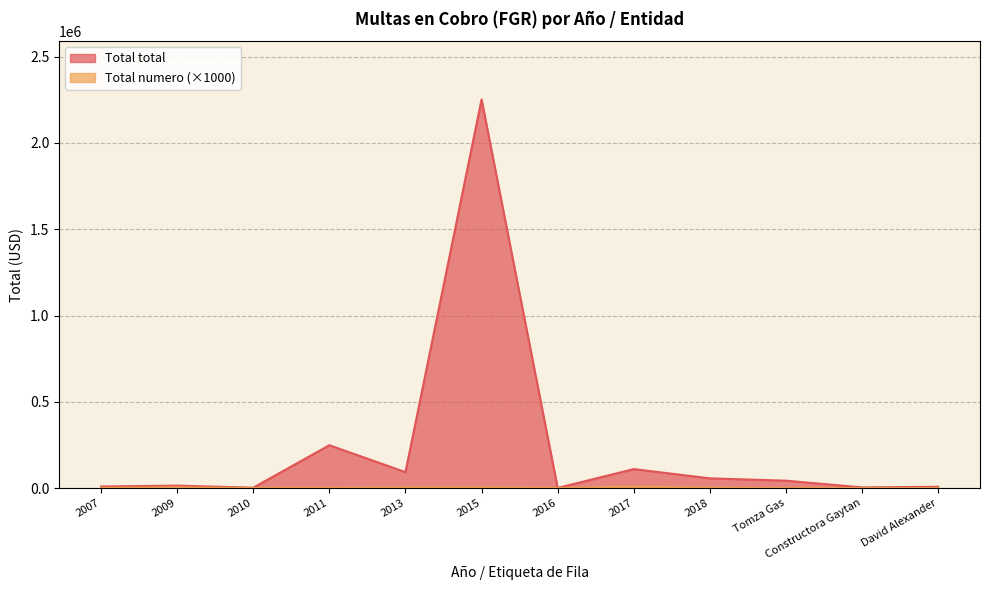

Reading left to right, extract all data points from this chart.

Total numero: 2000.0	5000.0	1000.0	2000.0	4000.0	5000.0	1000.0	9000.0	3000.0	1000.0	1000.0	1000.0
Total total: 10224.0	15232.5	3341.0	249179.4	93297.6	2251500.0	1701.5	110970.0	57249.2	43800.5	4932.0	8516.8